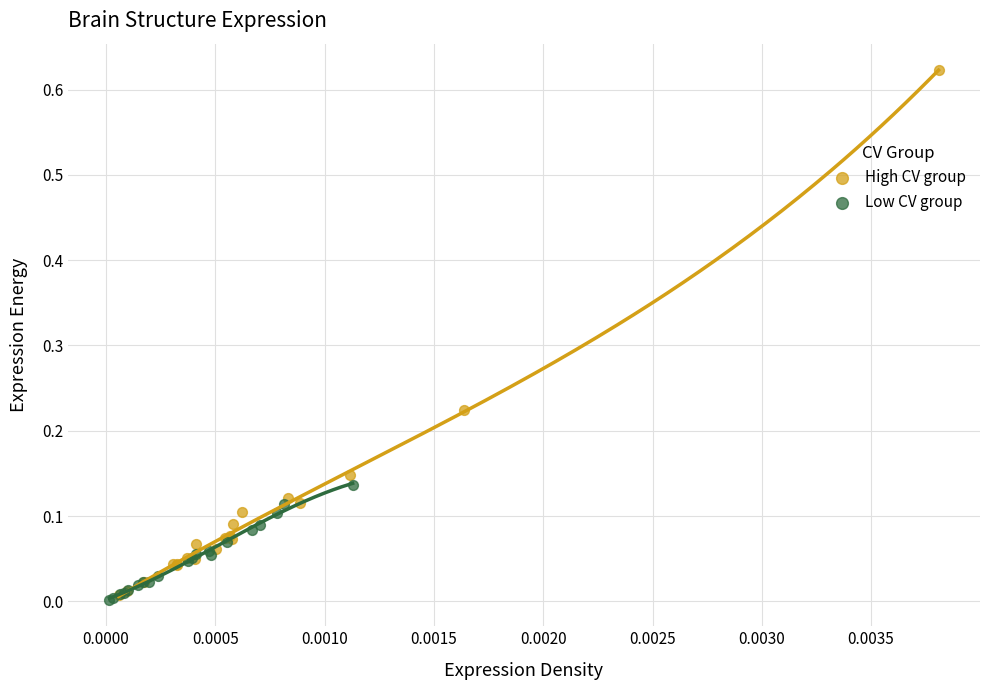

Which series has the largest Y range (max minus min)?

High CV group